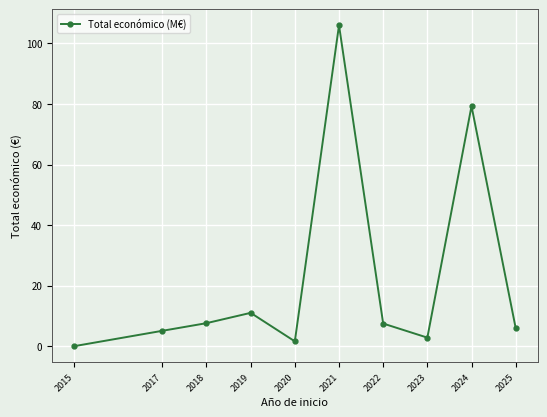

Count the number of values greater than 7.

5